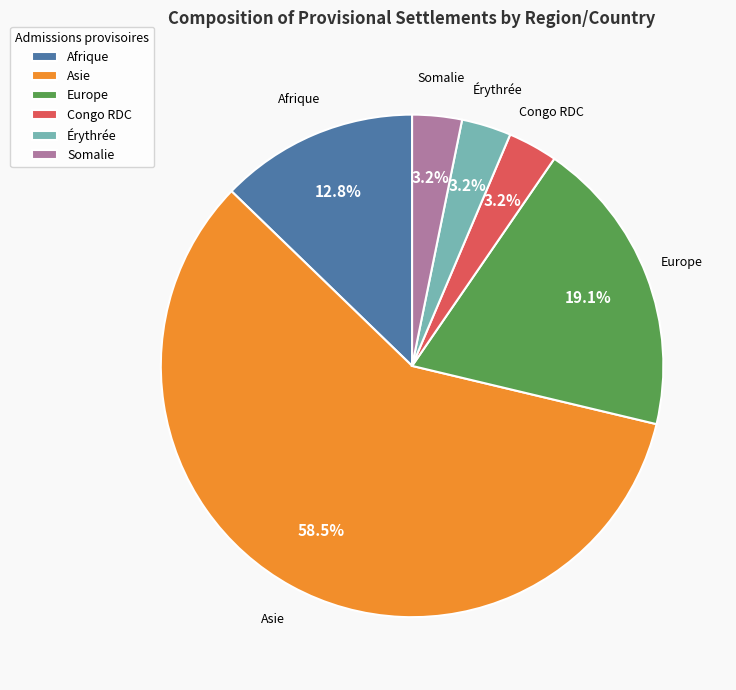

Does Afrique account for over 50% of the chart?

No